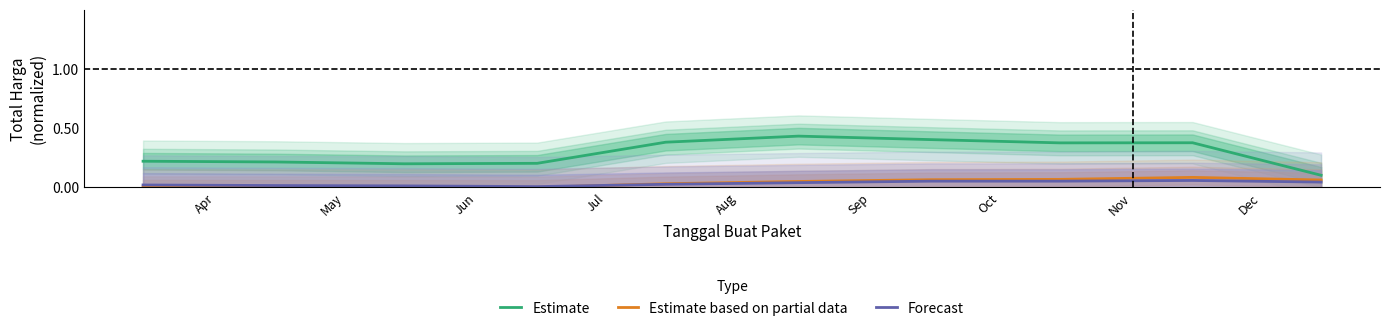

True or false: Estimate and Forecast cross at least once.

False